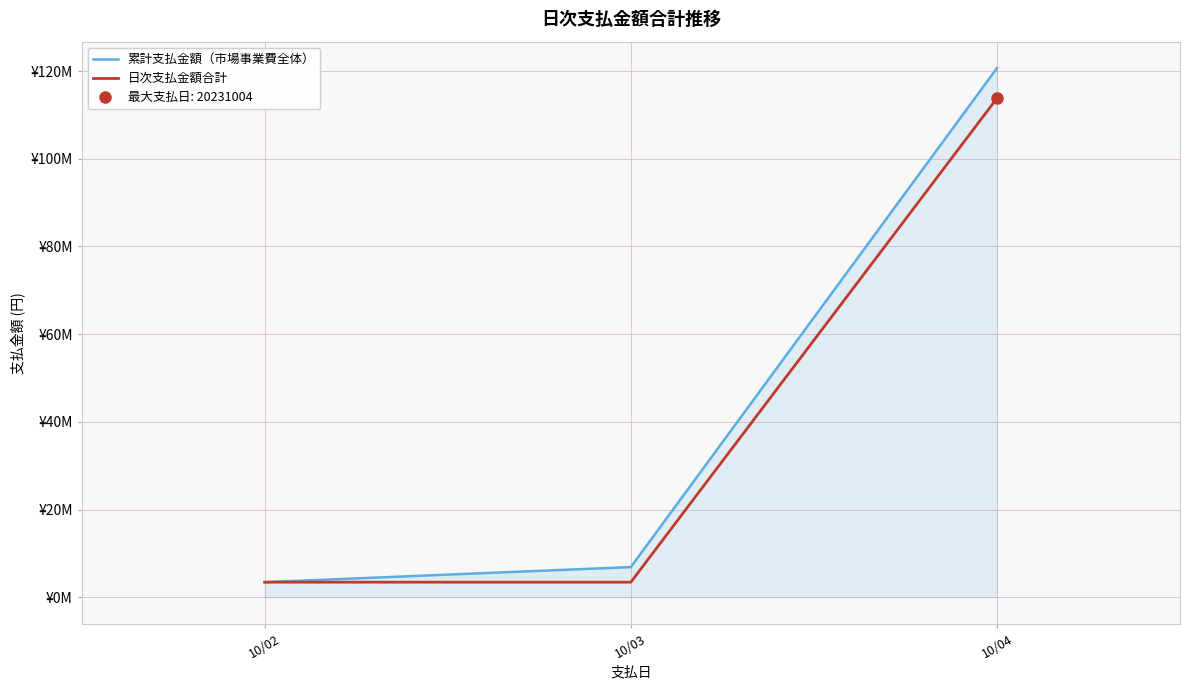

How many lines are shown in the chart?

2